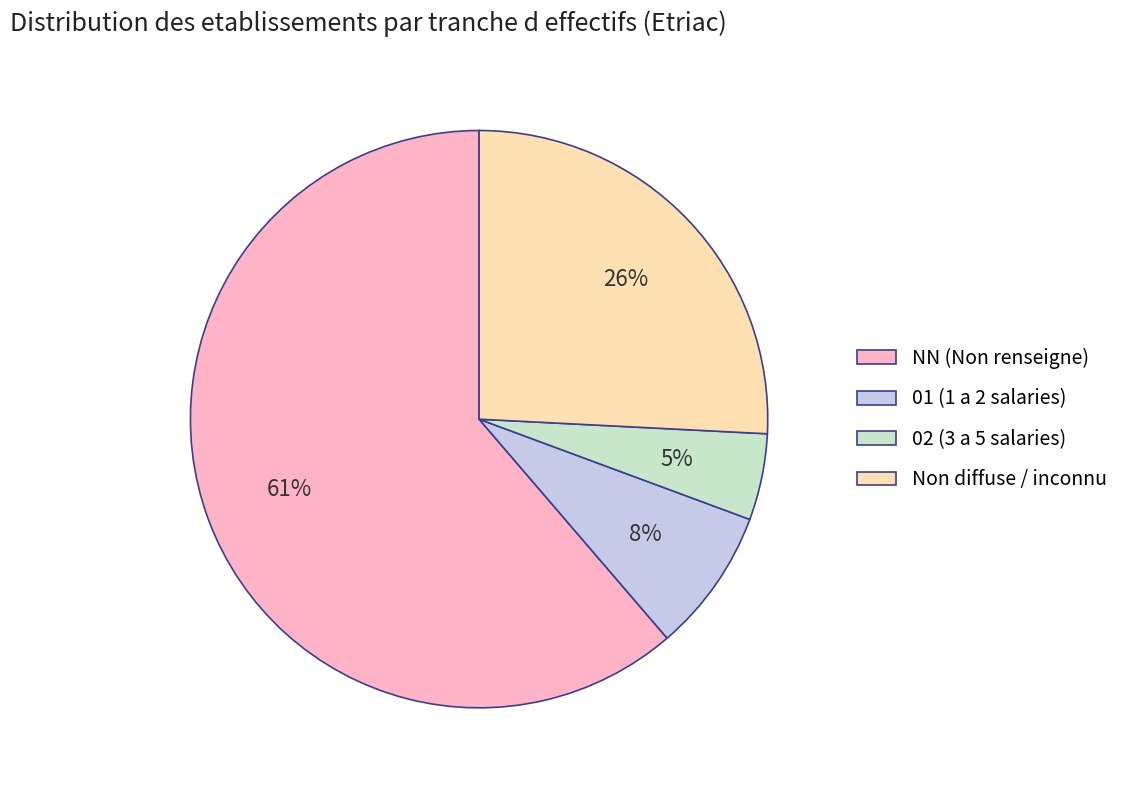

Which has a higher value, 02 (3 a 5 salaries) or NN (Non renseigne)?

NN (Non renseigne)